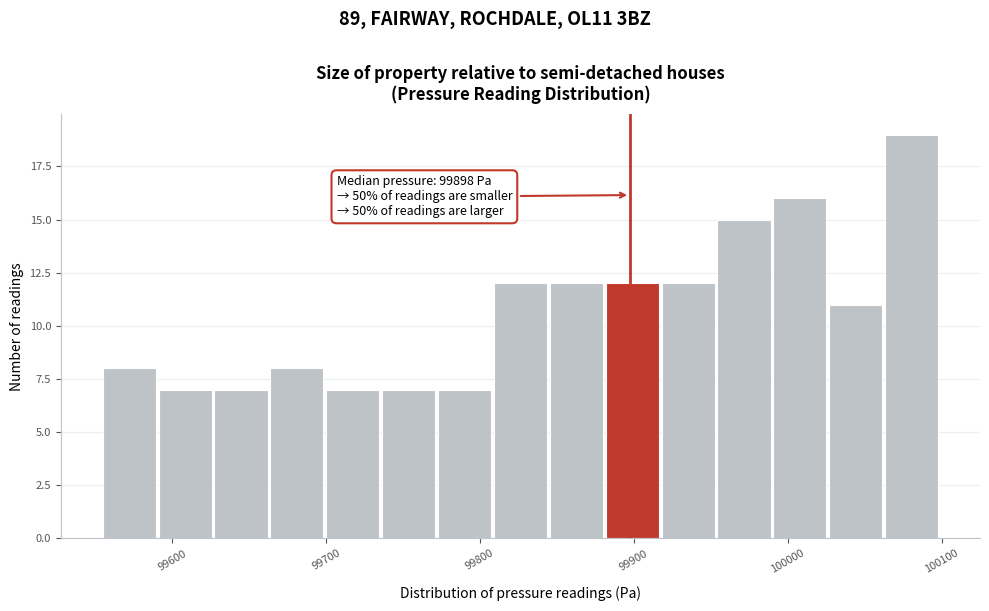

Around what value on the x-axis is the tallest bar? Give the approximate position of its centre, as read against the axis.

100080